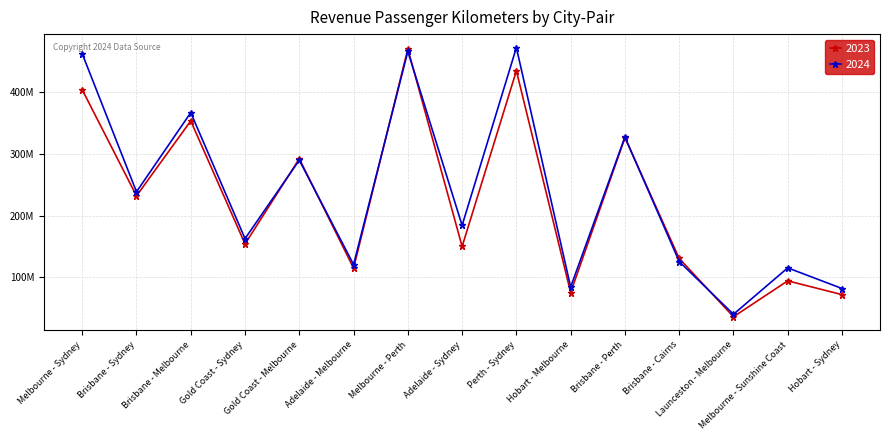

Which series changed the most between Brisbane - Melbourne and Melbourne - Perth?

2023